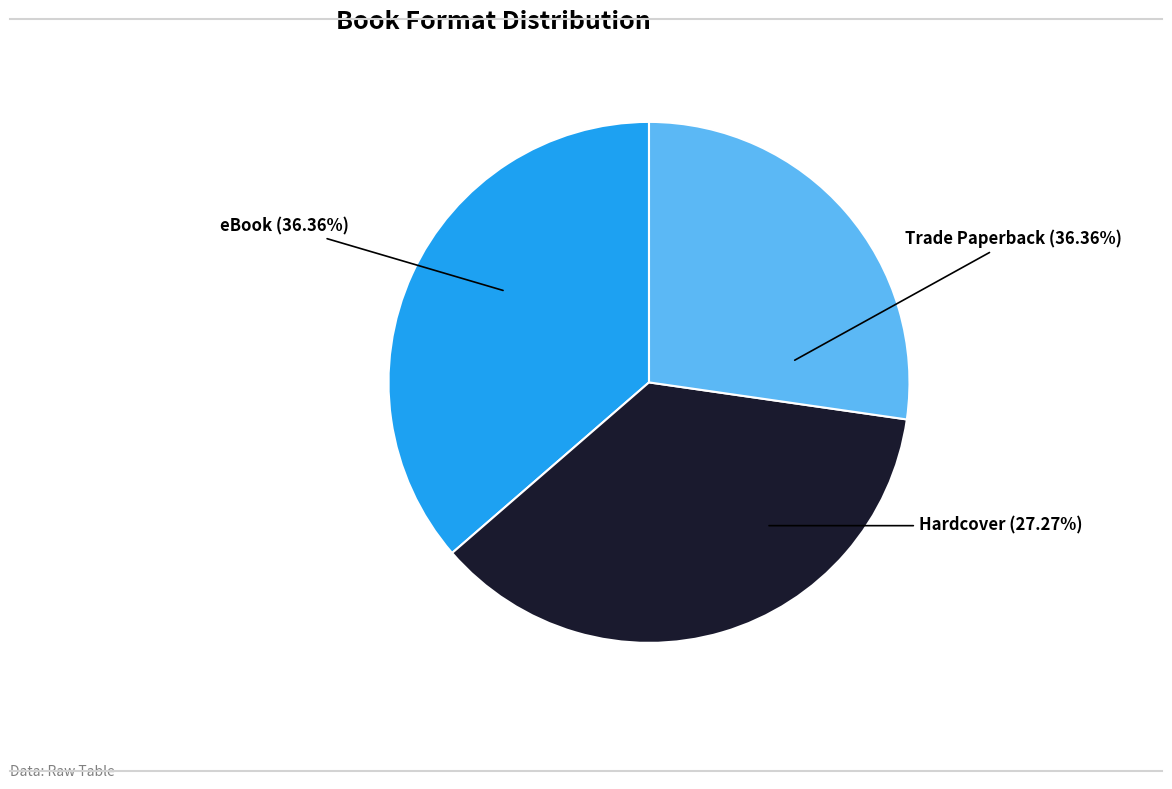

Does any single category account for the majority?

No